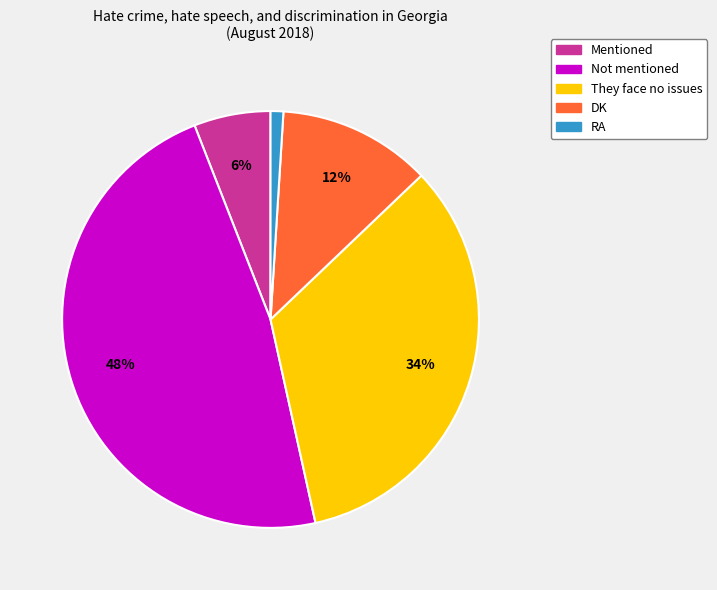

Count the number of slices in the pie.

5